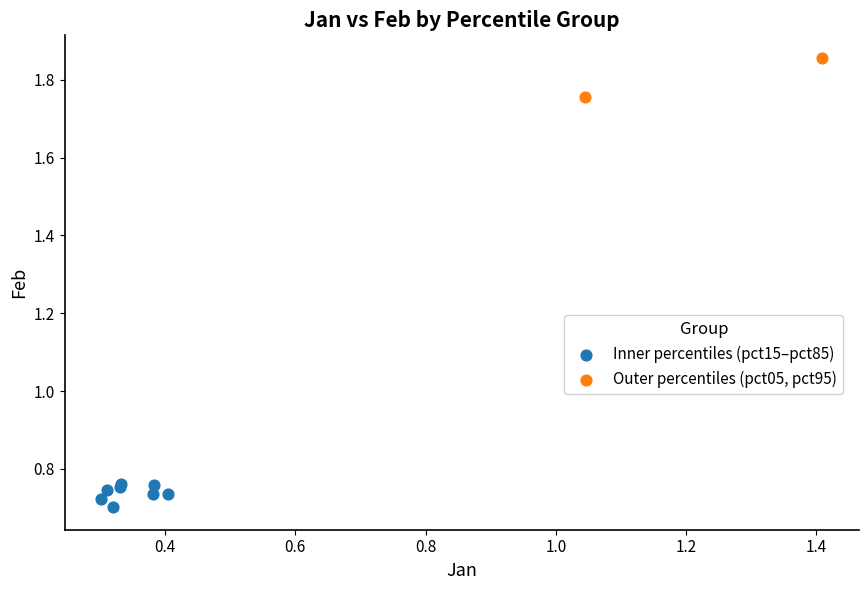

Which series contains the highest Y value?

Outer percentiles (pct05, pct95)